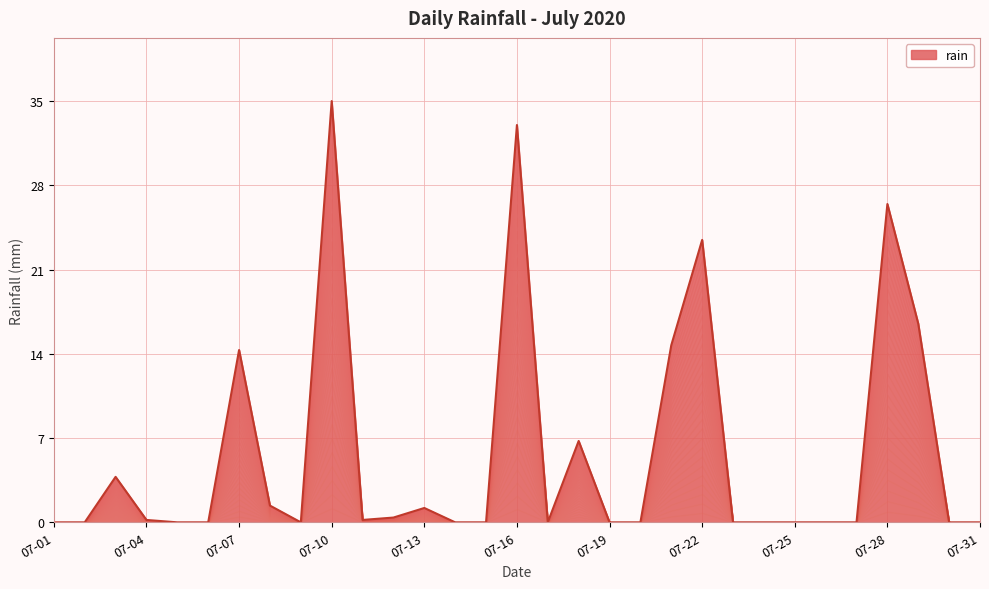

The value at 07-28 is 8.1. True or false?

False